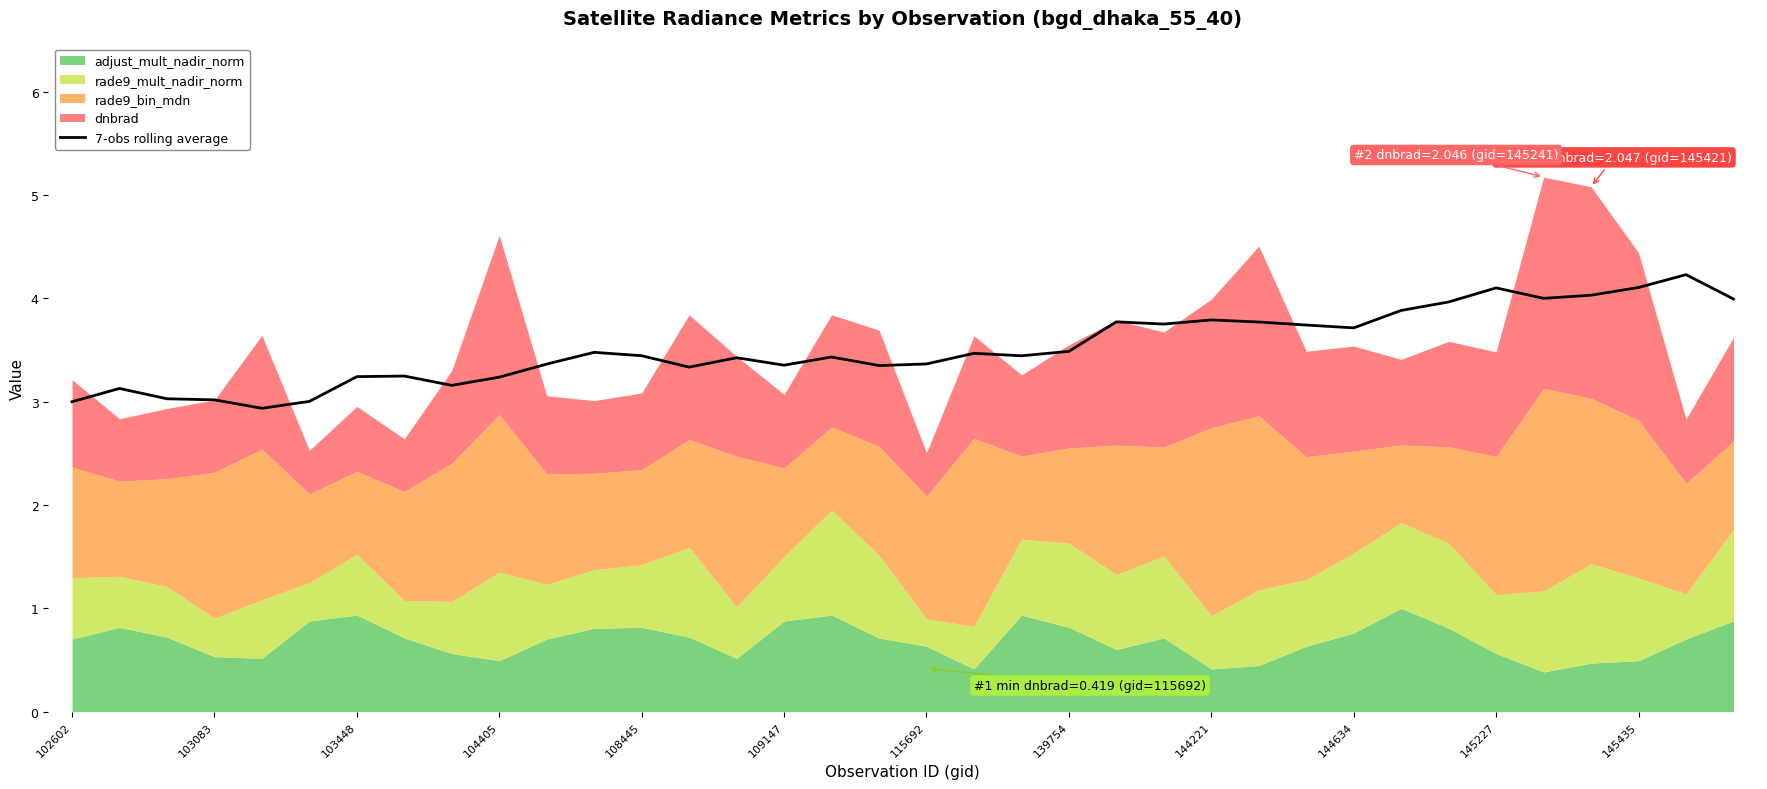

What is the minimum value shown in the chart?

2.9